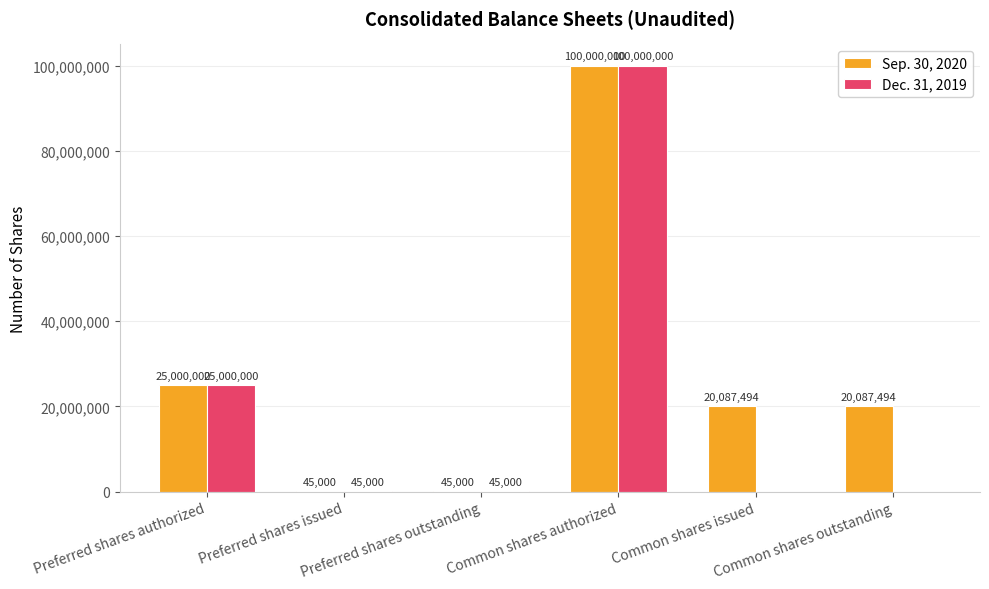

Reading left to right, list all the values displayed in this chart.

Sep. 30, 2020: 25000000	45000	45000	100000000	20087494	20087494
Dec. 31, 2019: 25000000	45000	45000	100000000	0	0